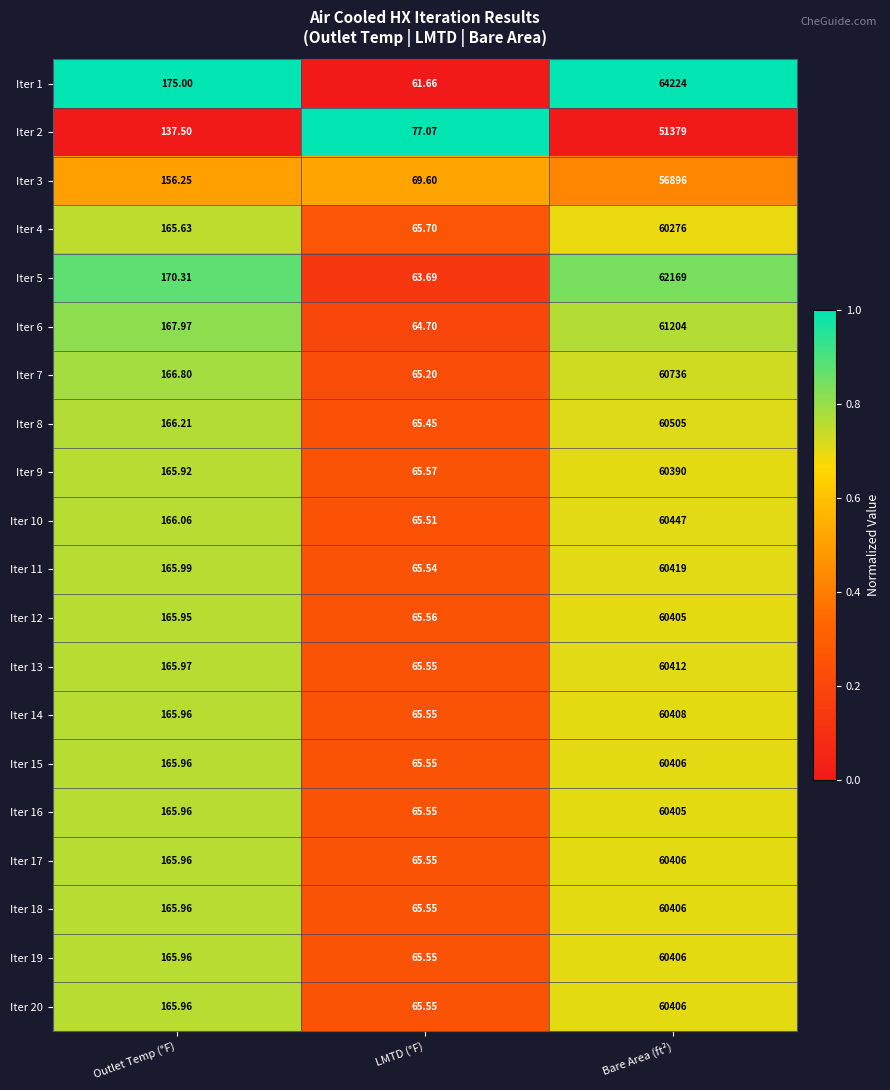

What is the total value across all series at Outlet Temp (°F)?

3297.3